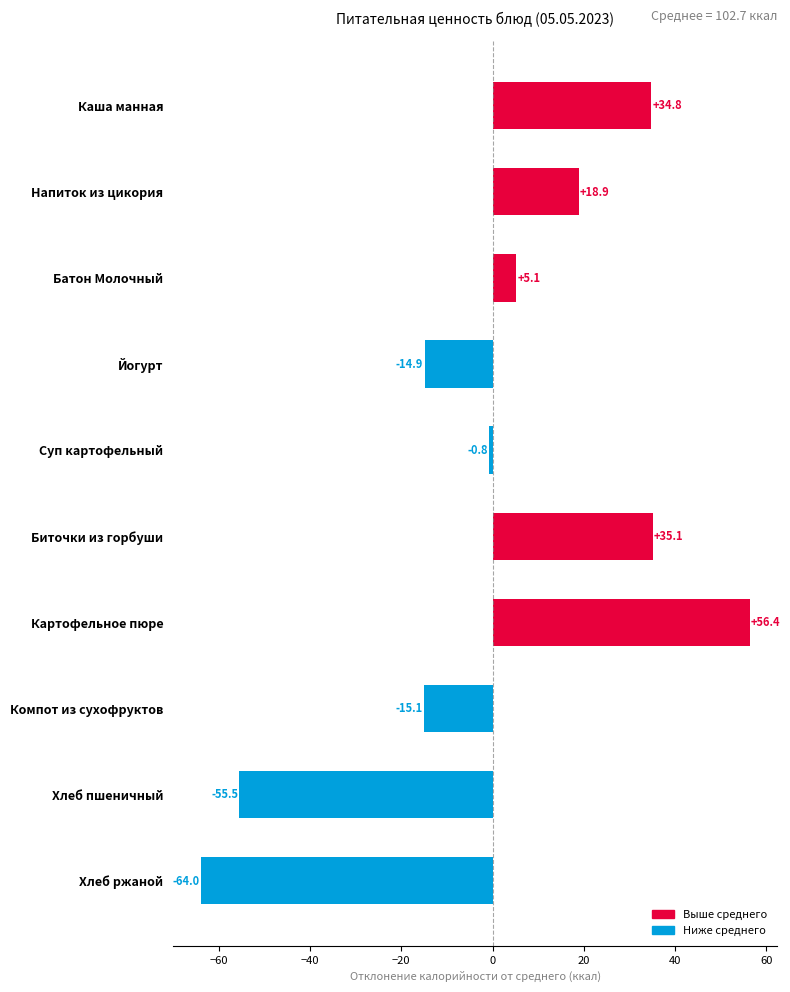

Reading top to bottom, what are all the values shown in this chart?

Каша манная=34.8	Напиток из цикория=18.9	Батон Молочный=5.1	Йогурт=-14.9	Суп картофельный=-0.8	Биточки из горбуши=35.1	Картофельное пюре=56.4	Компот из сухофруктов=-15.1	Хлеб пшеничный=-55.5	Хлеб ржаной=-64.0